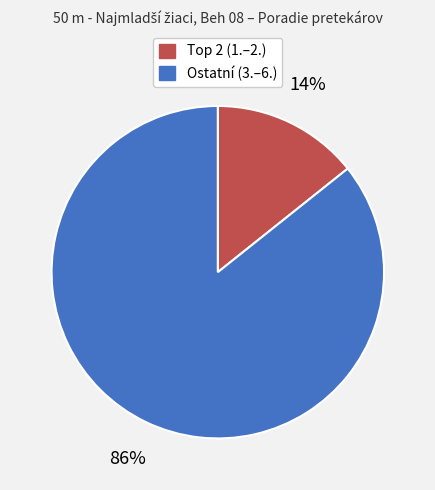

How many slices are in this pie chart?

2